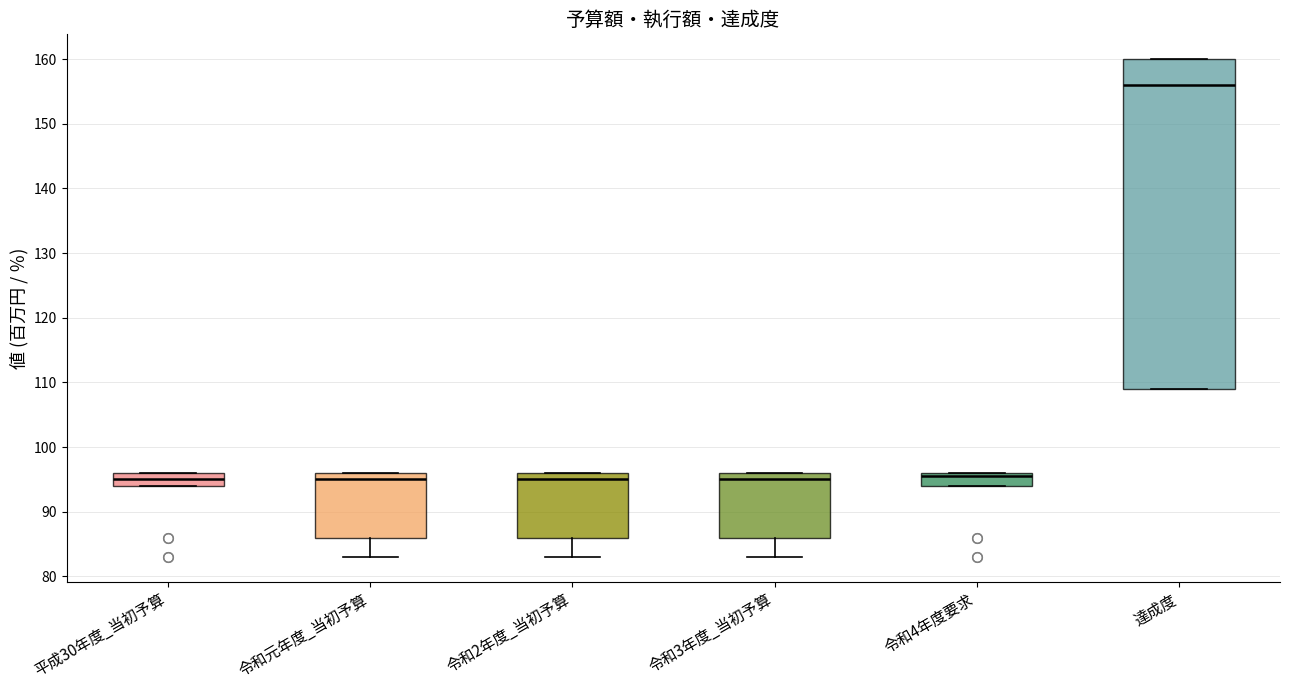

Reading left to right, transcribe this box plot: for each box, give where its median line is, the range the box spans, and where its two whiskers end, as read against the y-axis. The values are not printed on the chart, so give them approximately, as read against the axis.

平成30年度_当初予算: median 95, box 94 to 96, whiskers 94 to 96
令和元年度_当初予算: median 95, box 86 to 96, whiskers 83 to 96
令和2年度_当初予算: median 95, box 86 to 96, whiskers 83 to 96
令和3年度_当初予算: median 95, box 86 to 96, whiskers 83 to 96
令和4年度要求: median 96 (just below the box's upper edge), box 94 to 96, whiskers 94 to 96
達成度: median 156, box 109 to 160, whiskers 109 to 160